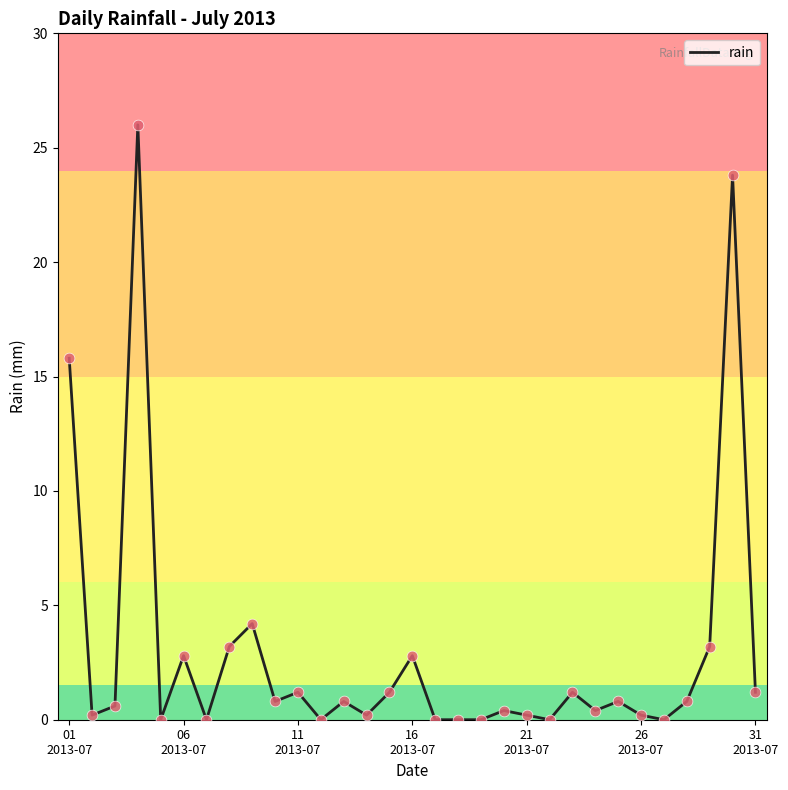

What is the greatest value displayed?

26.0